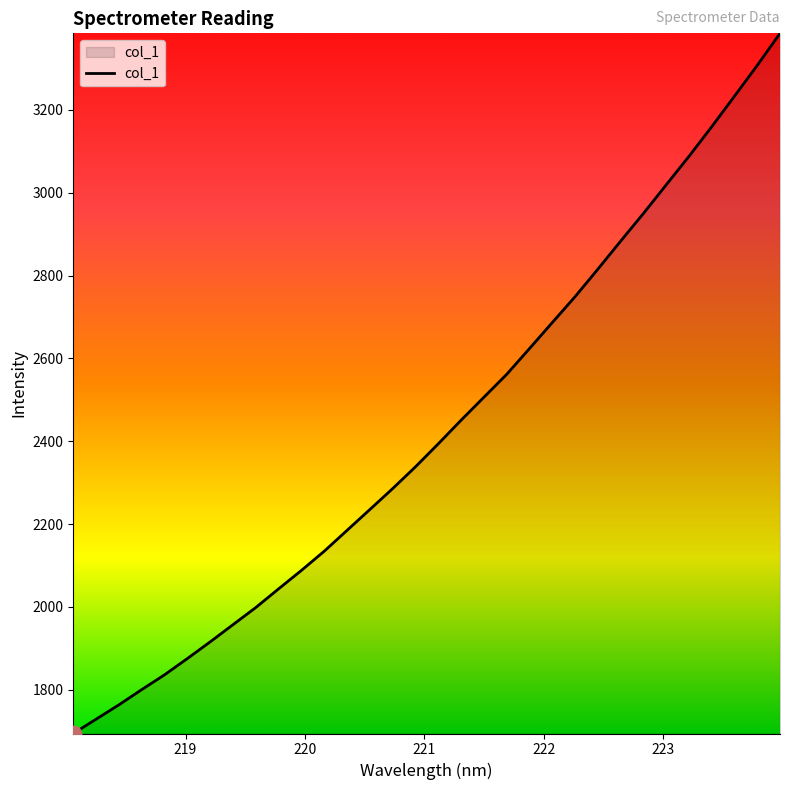

What is the smallest value displayed?

1694.4